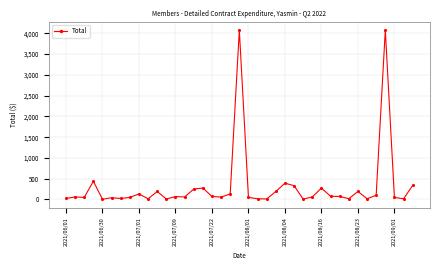

What is the difference between the second highest and minimum values?

4076.0